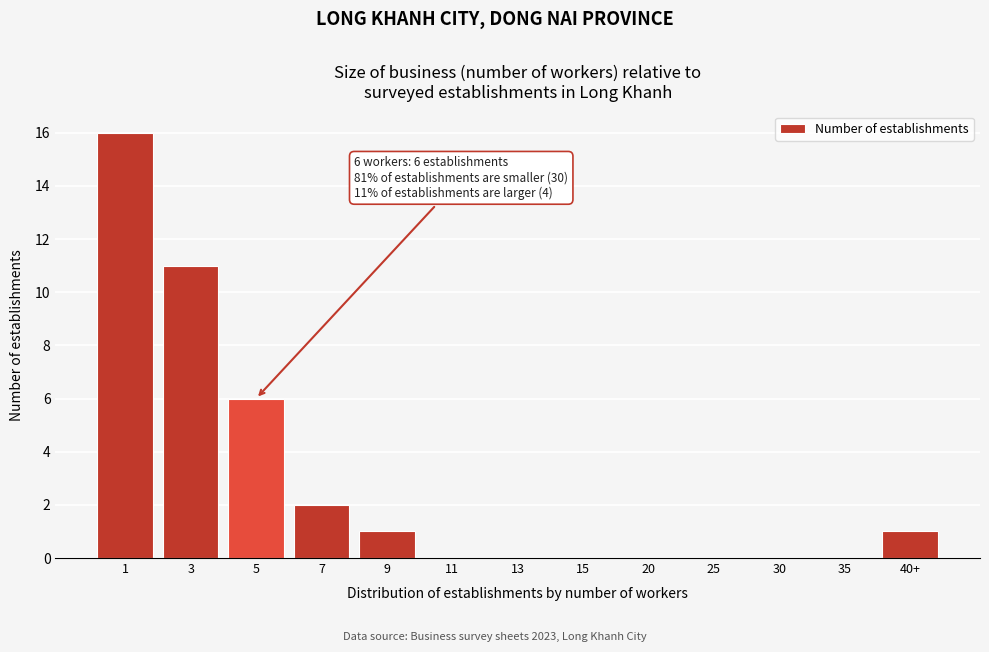

Reading right to left, list all the values displayed in this chart.

40+=1	35=0	30=0	25=0	20=0	15=0	13=0	11=0	9=1	7=2	5=6	3=11	1=16